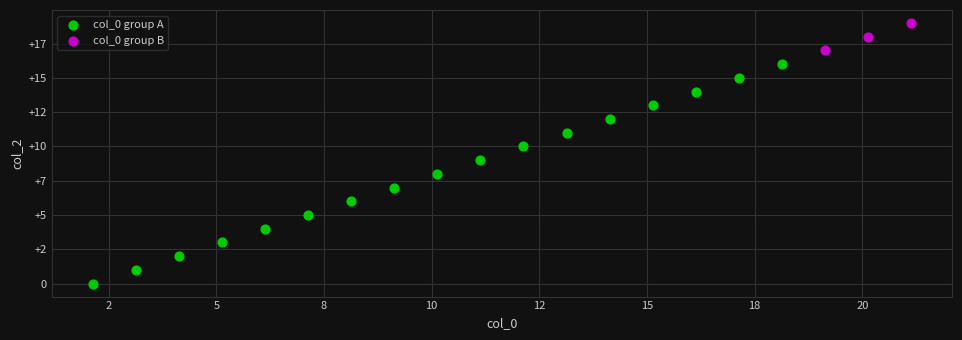

Which series has the widest spread of Y values?

col_0 group A